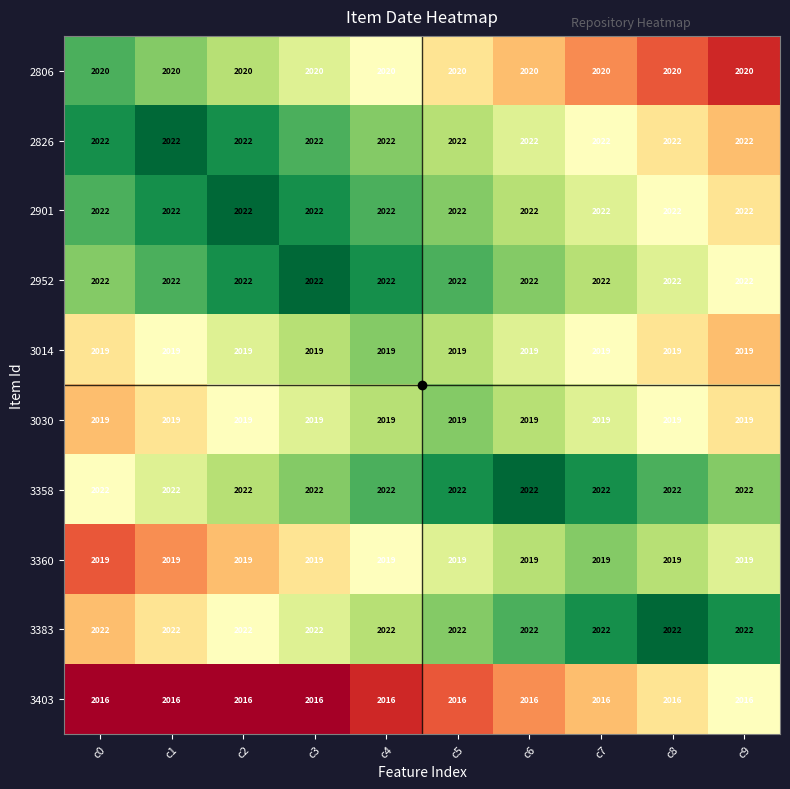

What is the spread (max minus min) of values at c6?

6